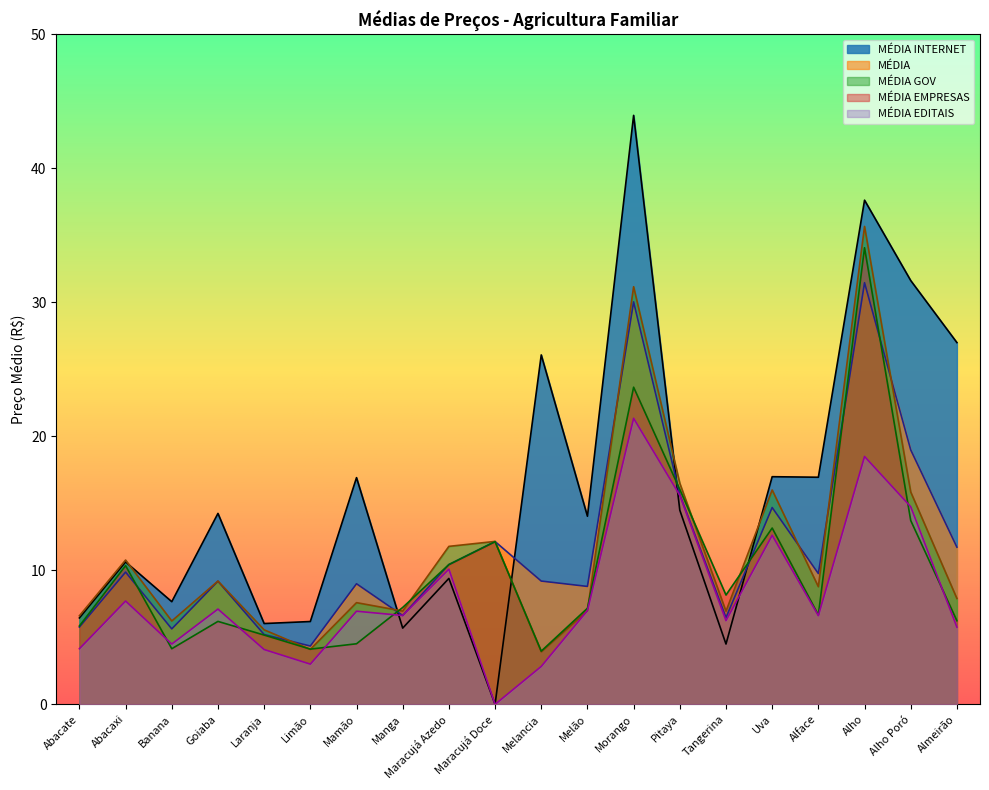

What is the total value across all series at Maracujá Doce?

36.5